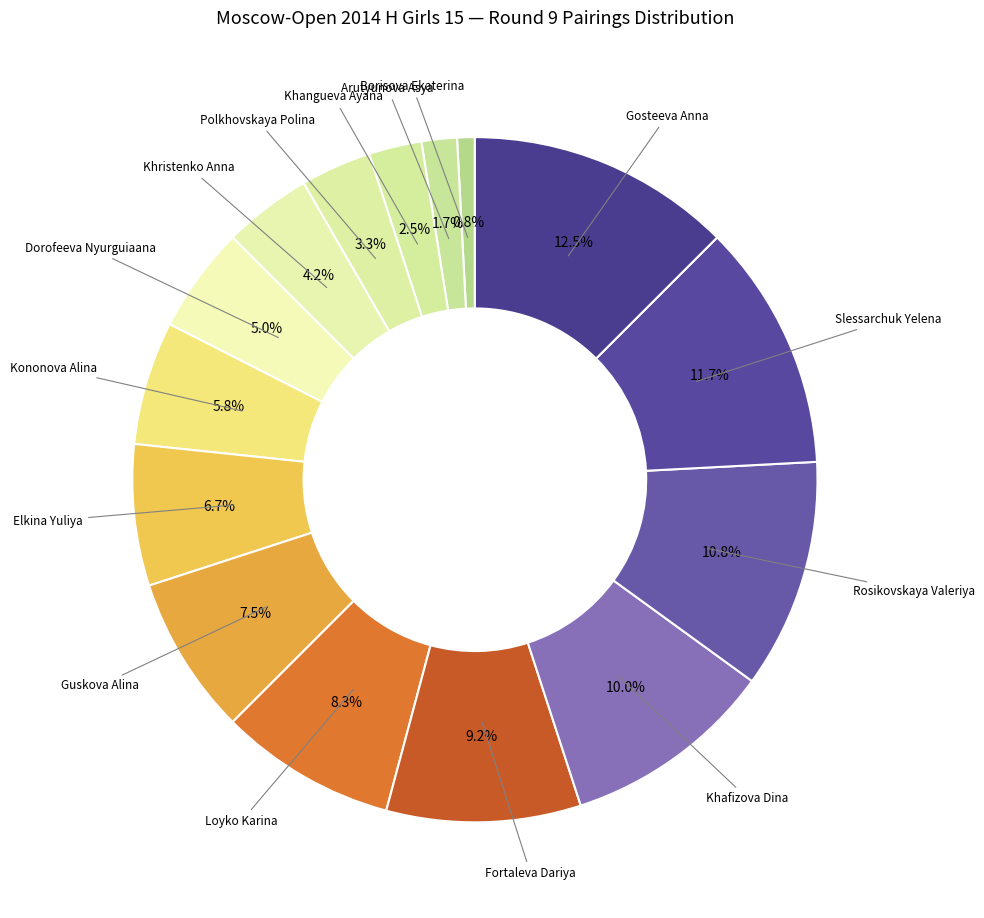

Is Khafizova Dina the majority of the pie?

No